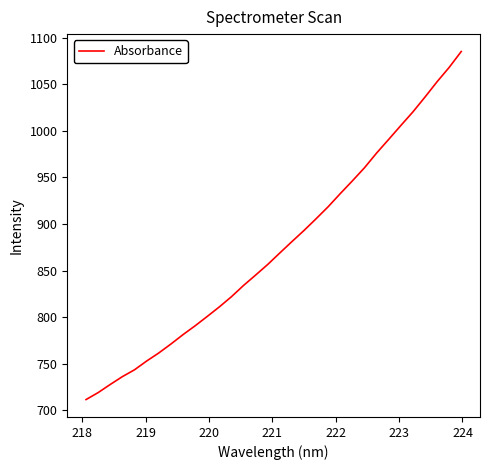

What is the difference between the maximum and minimum values?

373.6